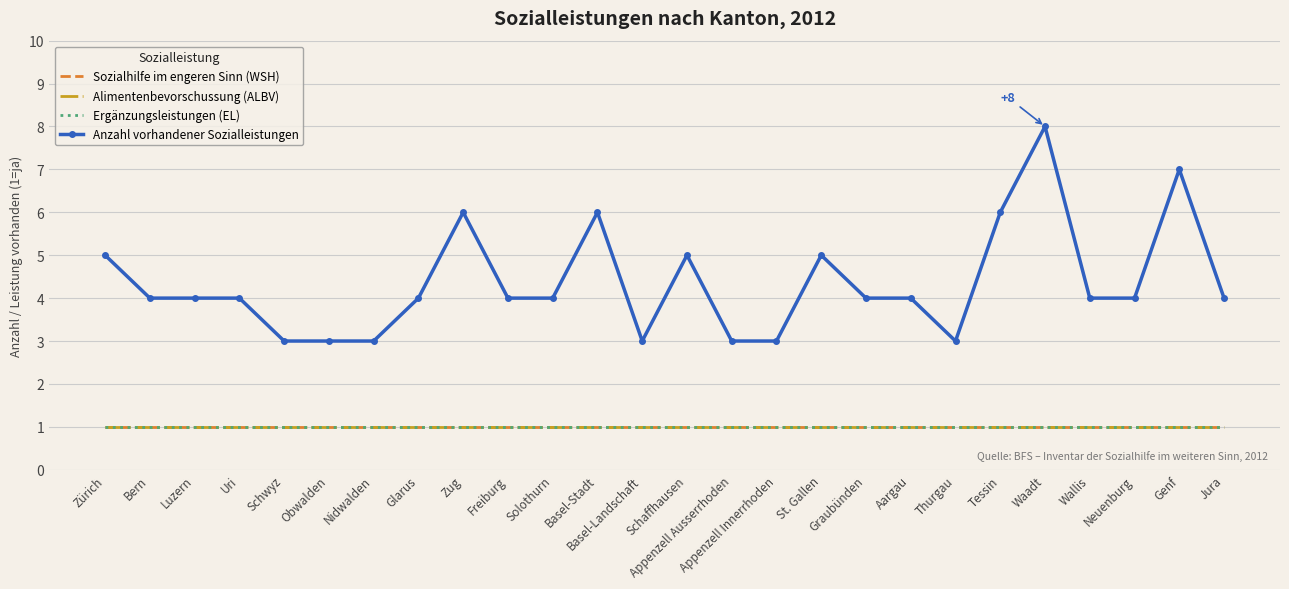

List the labels in order of Anzahl vorhandener Sozialleistungen value, smallest first.

Schwyz, Obwalden, Nidwalden, Basel-Landschaft, Appenzell Ausserrhoden, Appenzell Innerrhoden, Thurgau, Bern, Luzern, Uri, Glarus, Freiburg, Solothurn, Graubünden, Aargau, Wallis, Neuenburg, Jura, Zürich, Schaffhausen, St. Gallen, Zug, Basel-Stadt, Tessin, Genf, Waadt